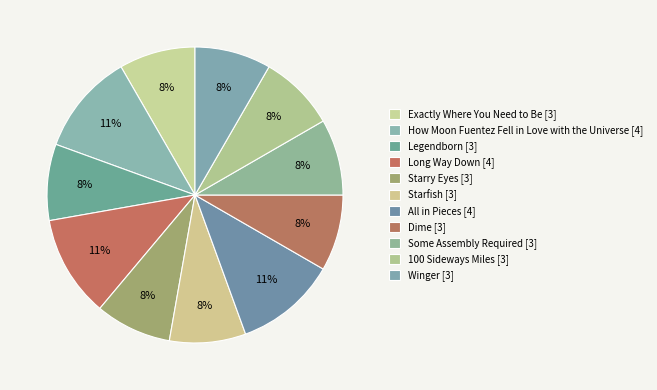

Does Starry Eyes represent more than half of the total?

No